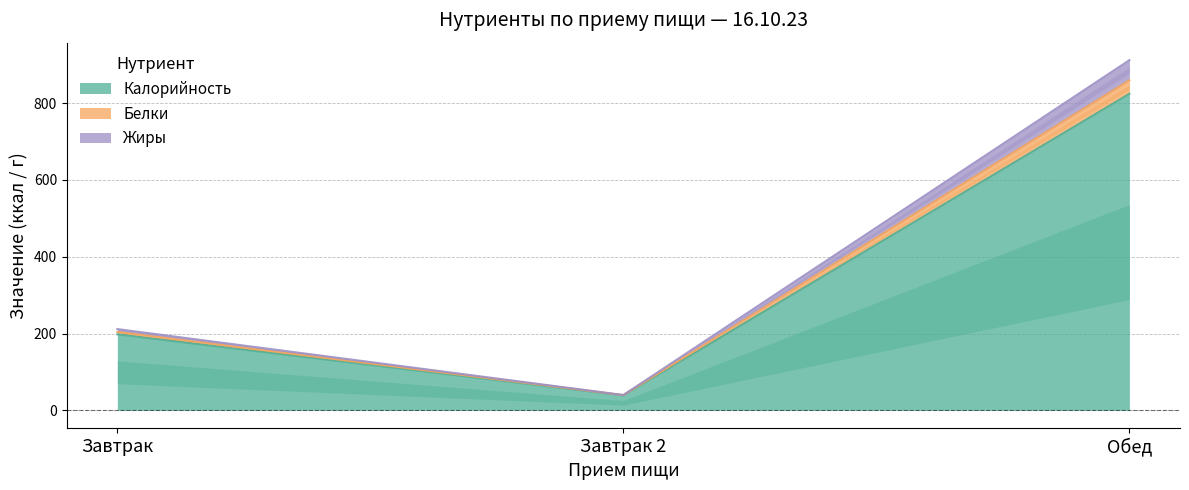

What is the approximate value of Калорийность at Обед?

824.2